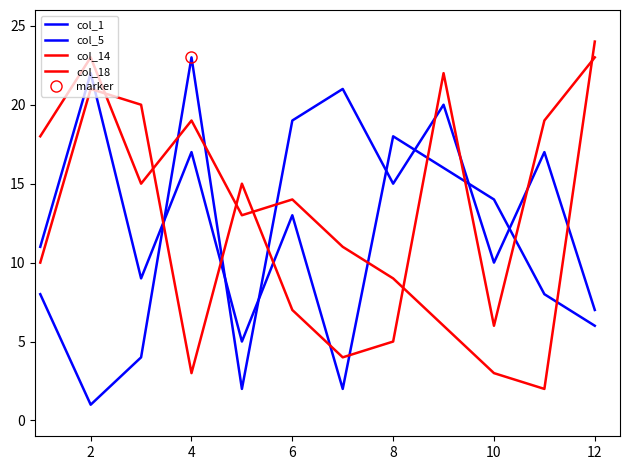

How many categories are shown in the chart?

12